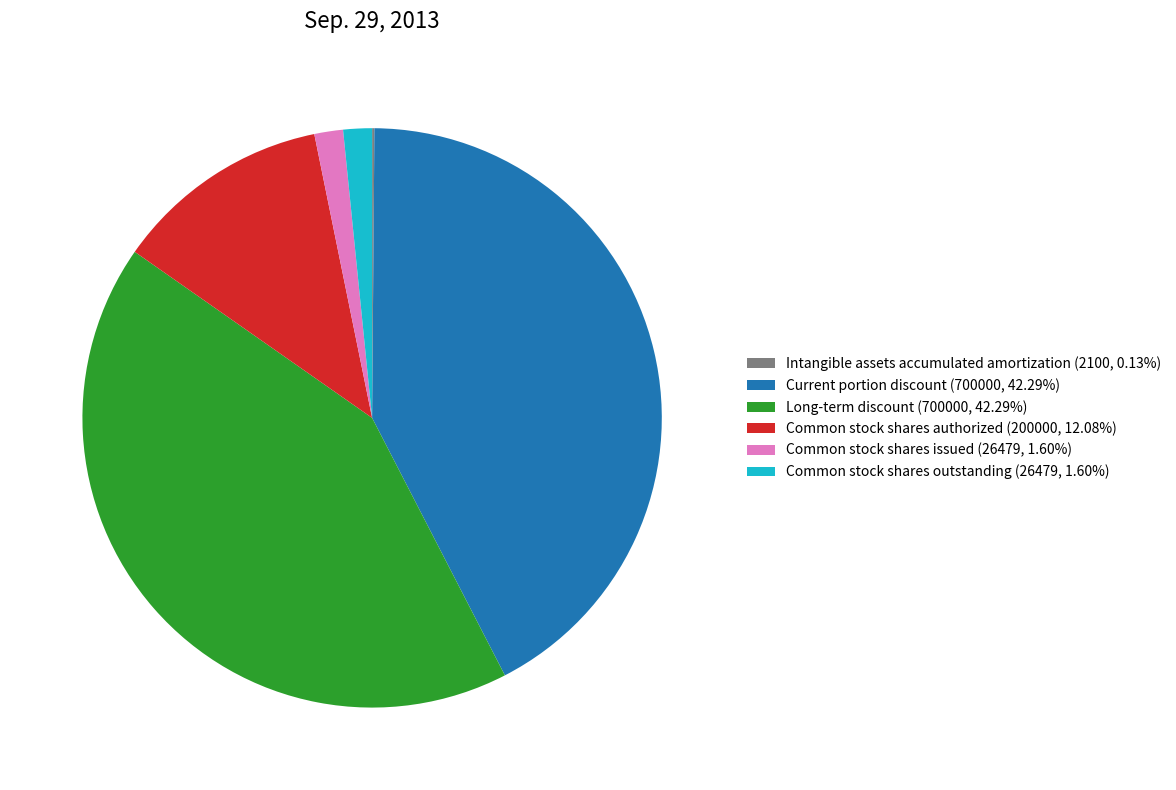

Does any single category account for the majority?

No